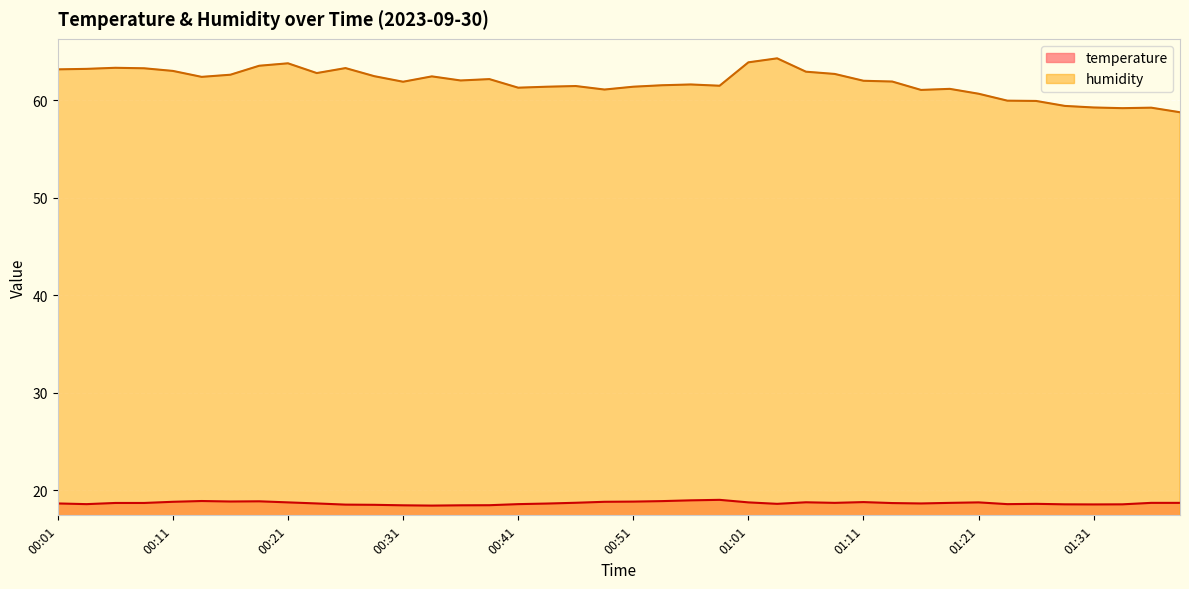

What is the label of the 40th point from the right?

00:01